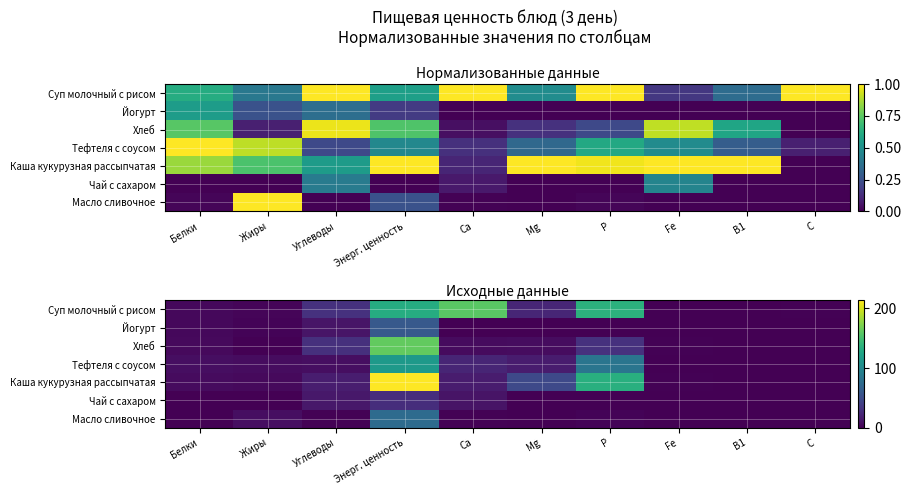

What is the spread (max minus min) of values at P?

137.5